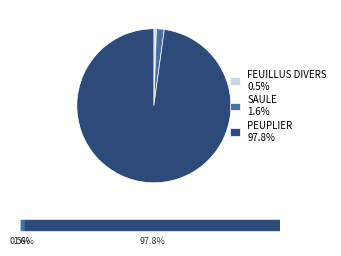

What is the ratio of the value at FEUILLUS DIVERS 0.5% to the value at SAULE 1.6%?

0.3